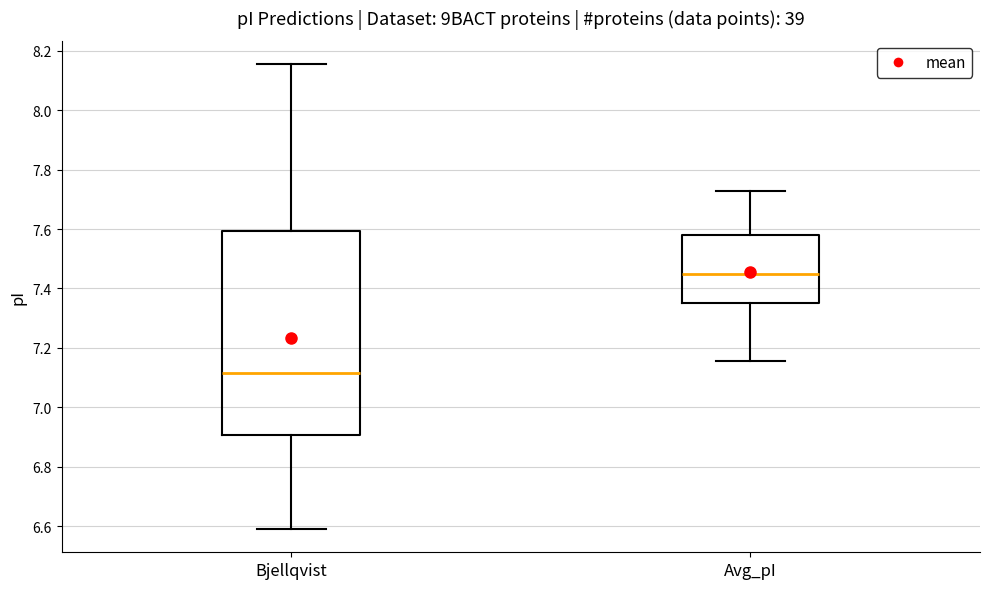

Which box's median line is the highest?

Avg_pI